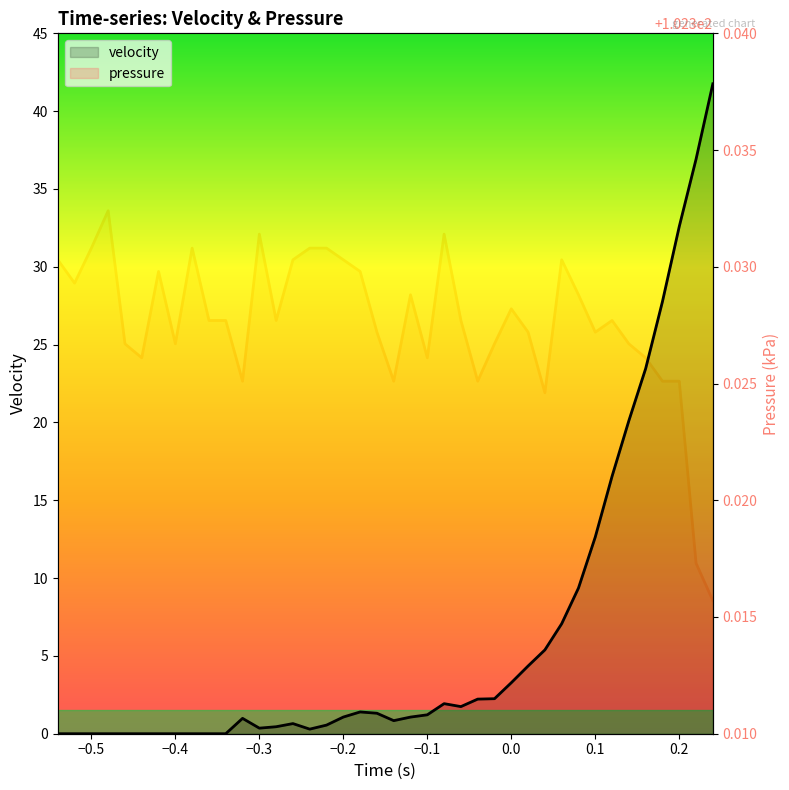

What is the greatest value displayed?

102.3